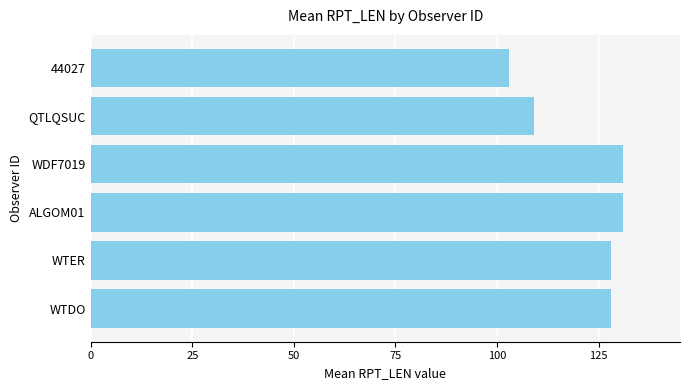

What is the difference between the second highest and minimum values?

28